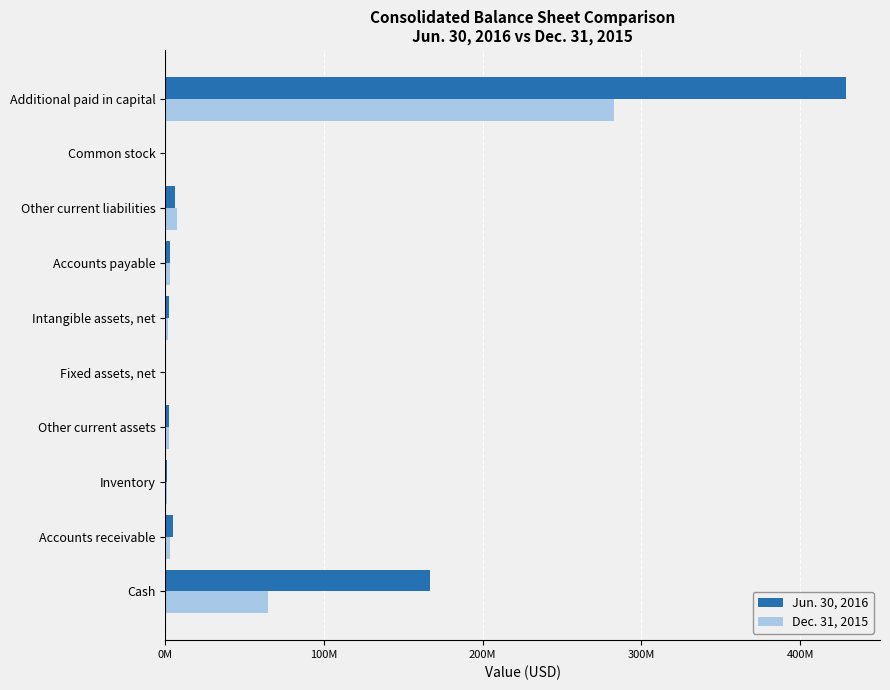

What are all the series names shown in the legend?

Jun. 30, 2016, Dec. 31, 2015